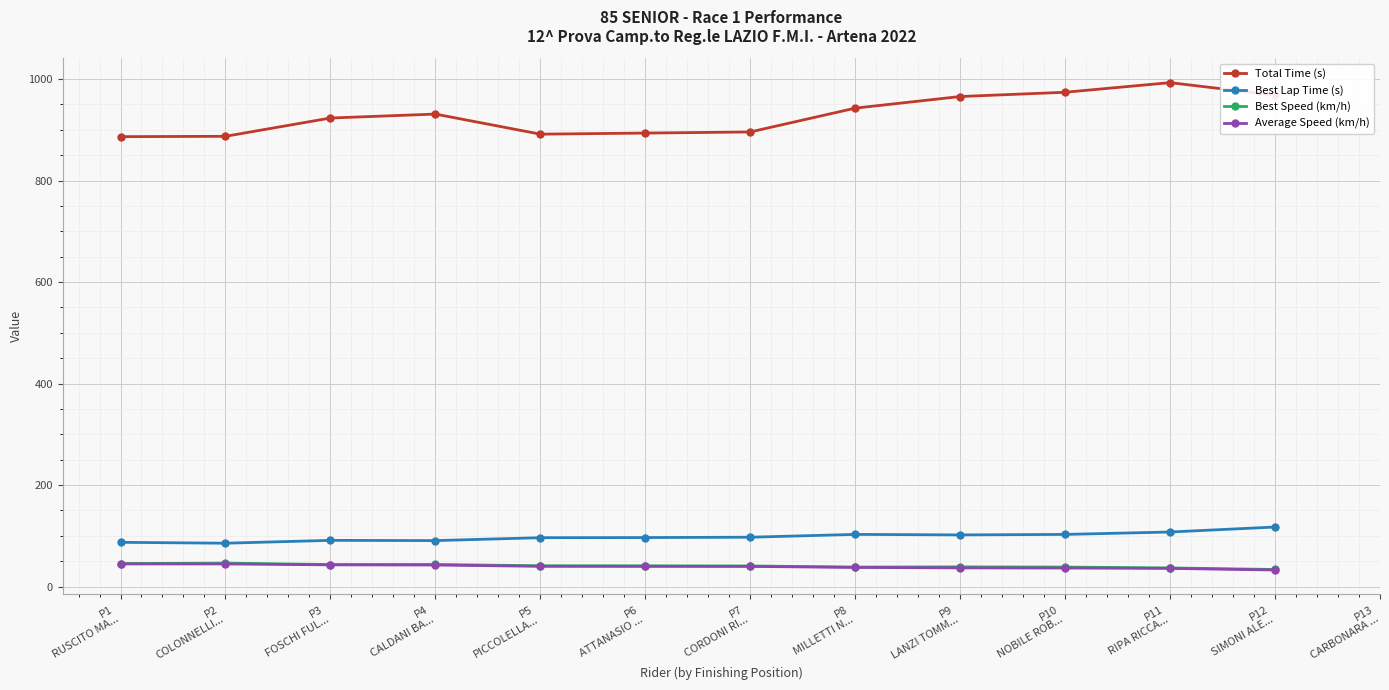

What is the difference between the Total Time (s) values at P5
PICCOLELLA... and P4
CALDANI BA...?

39.6